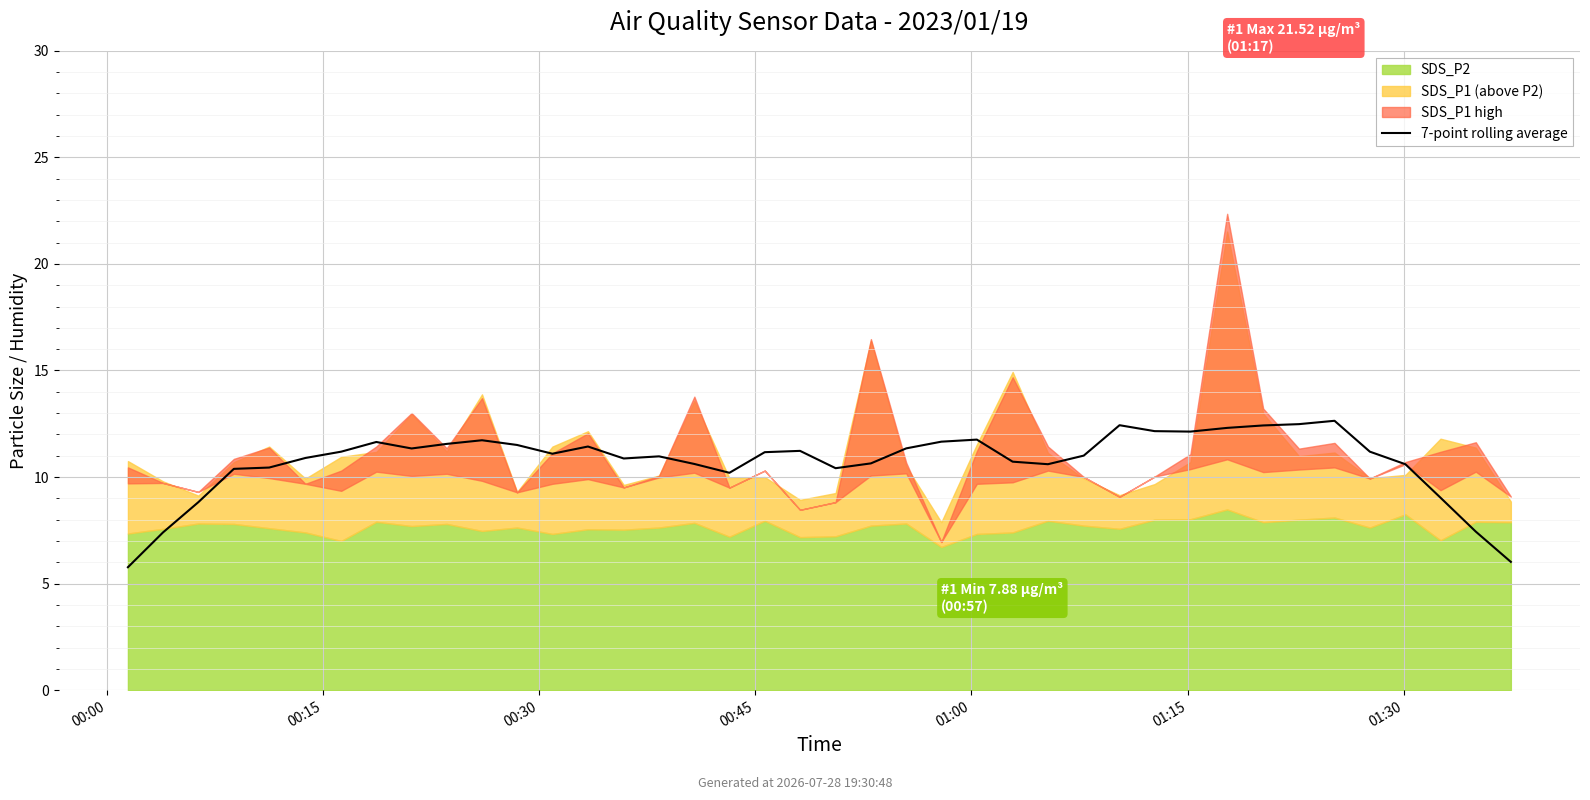

Approximately how many times larger is the value at 01:15 compared to 16?

1.0